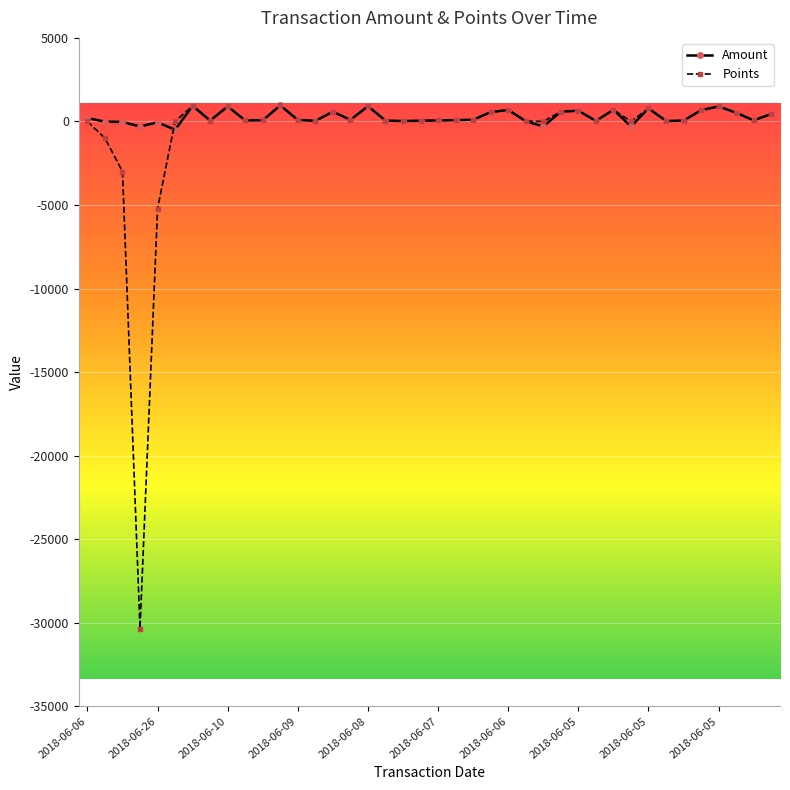

True or false: Amount has more than 0 points higher than both neighbors.

True